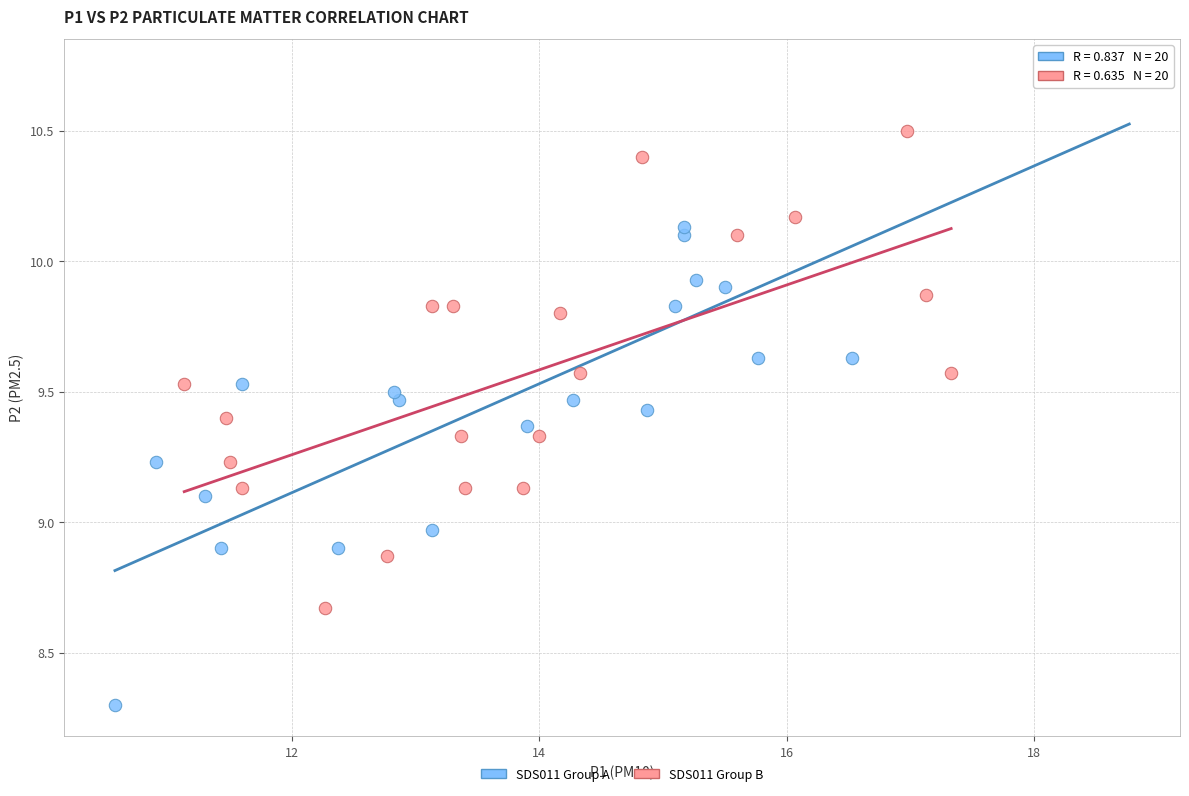

What are all the series names shown in the legend?

SDS011 Group A, SDS011 Group B